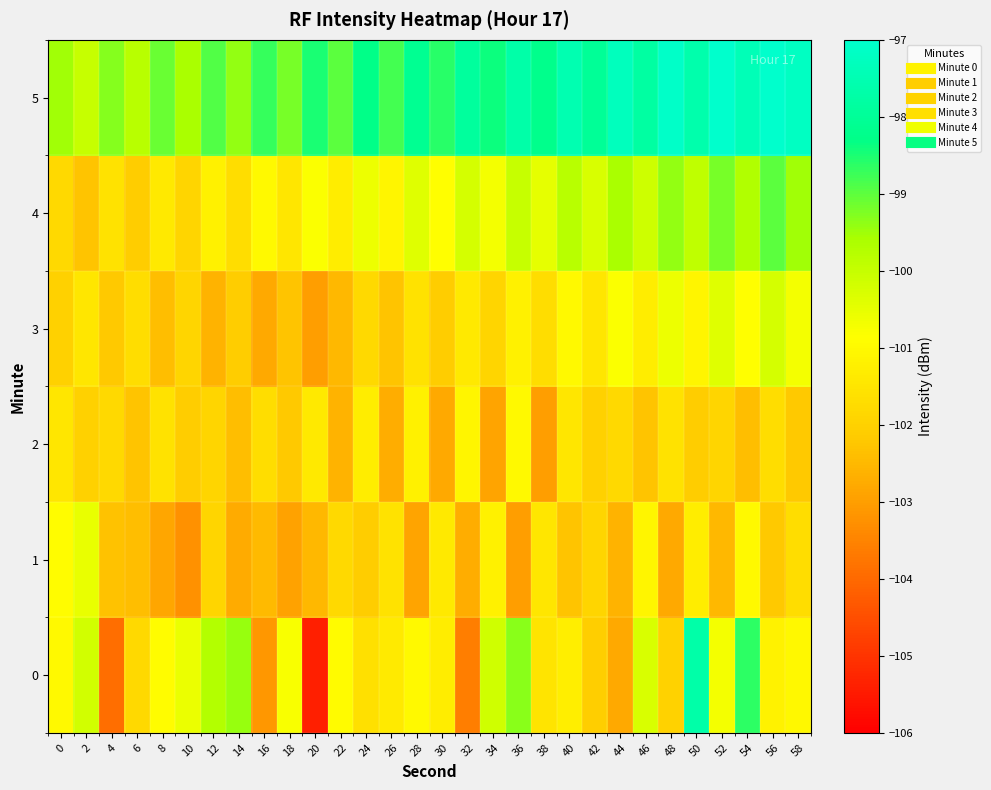

What is the total value across all series at 14?

-607.8